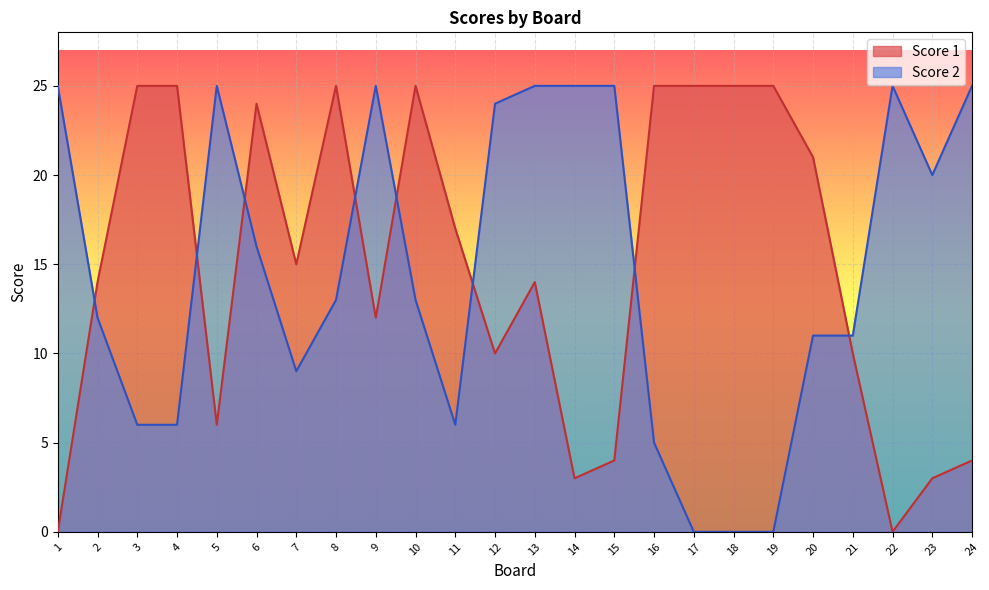

What is the value of the Score 2 point at the 2nd from the left?

12